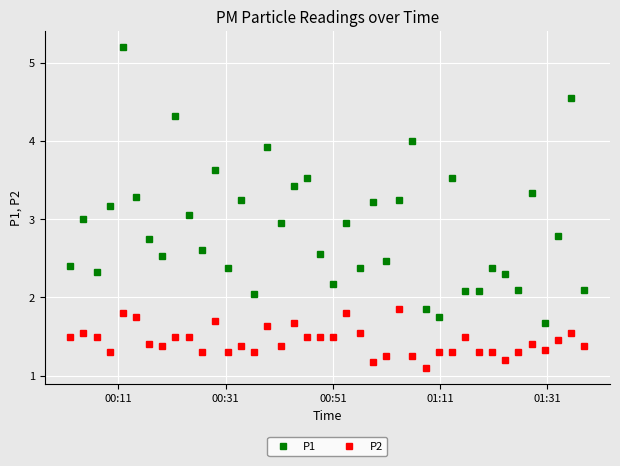

Is this an area chart (filled region under the line)?

No